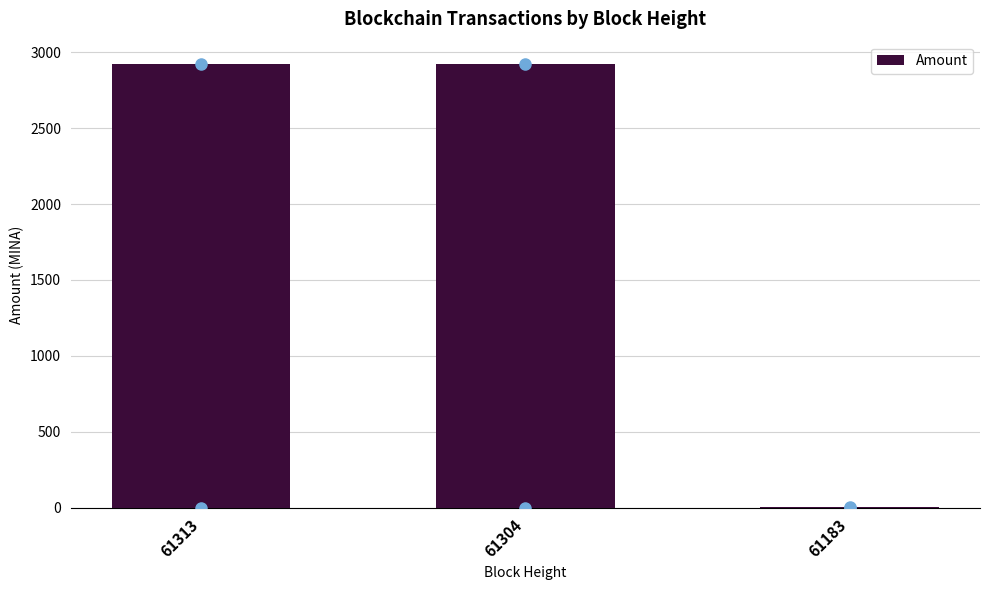

What is the ratio of the value at 61313 to the value at 61304?

1.0